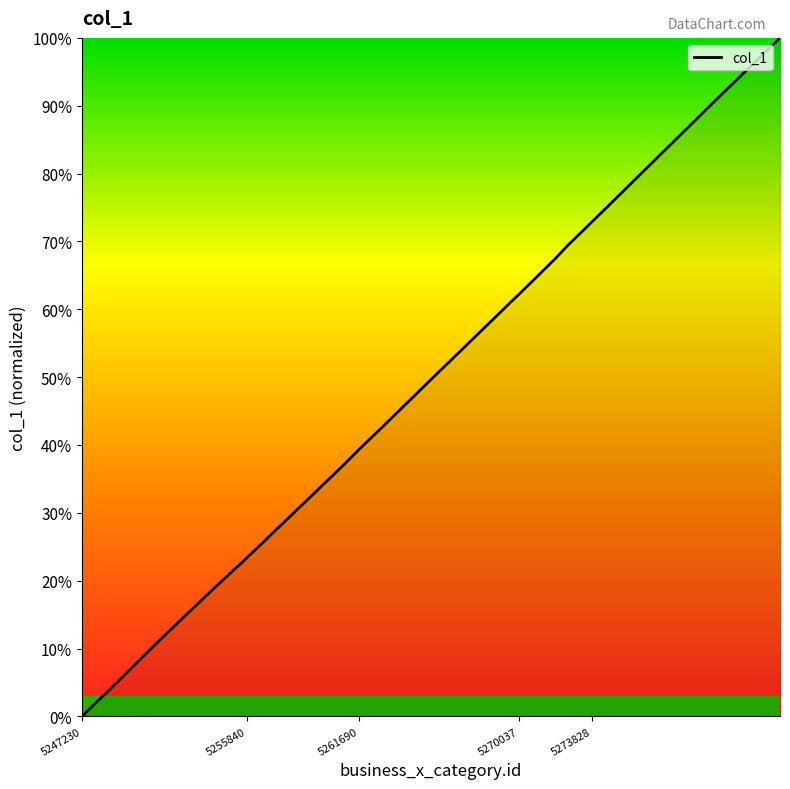

What is the greatest value displayed?

100.0